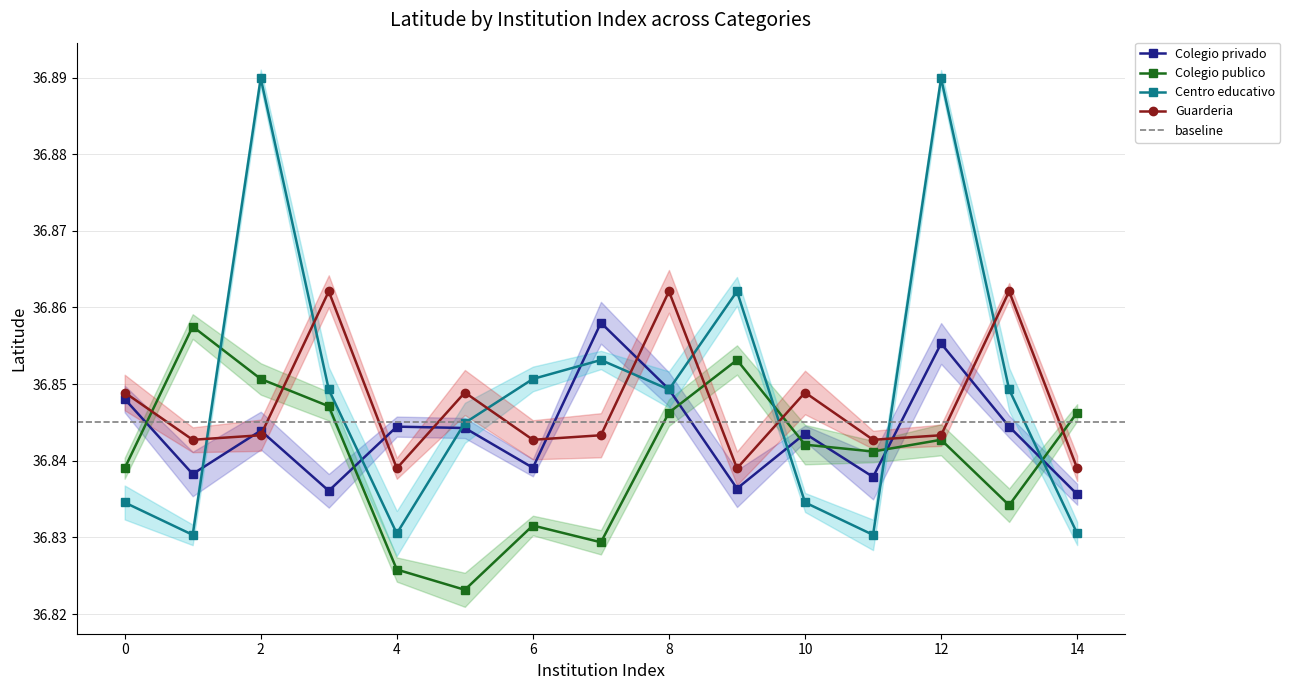

True or false: Guarderia has more than 1 points higher than both neighbors.

True